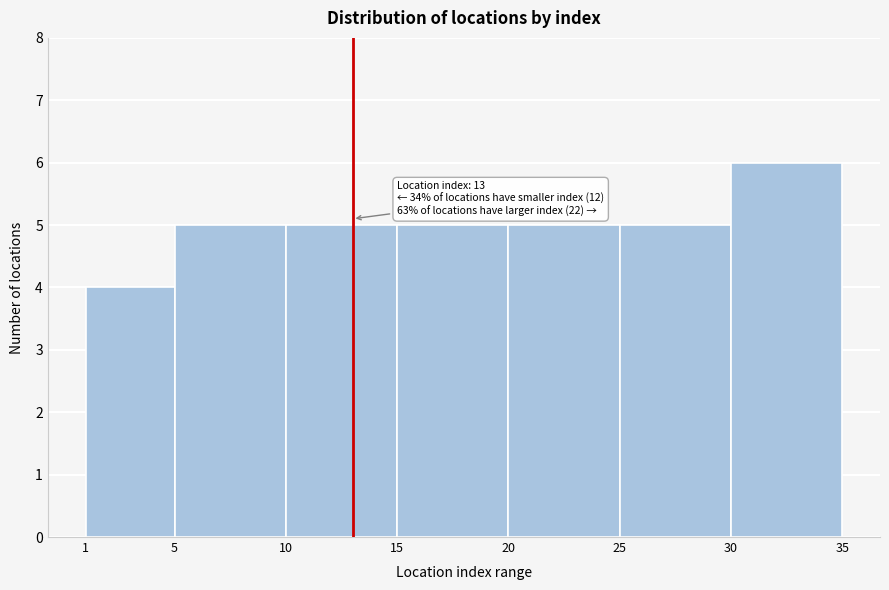

Which range on the x-axis has the tallest bar?

30 to 35